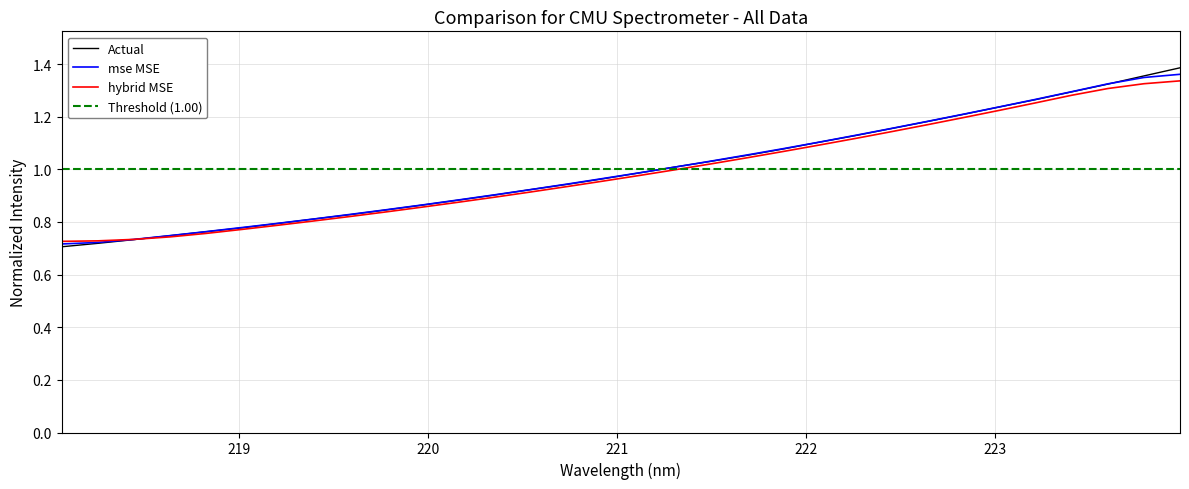

What is the sum of all values?

32.0